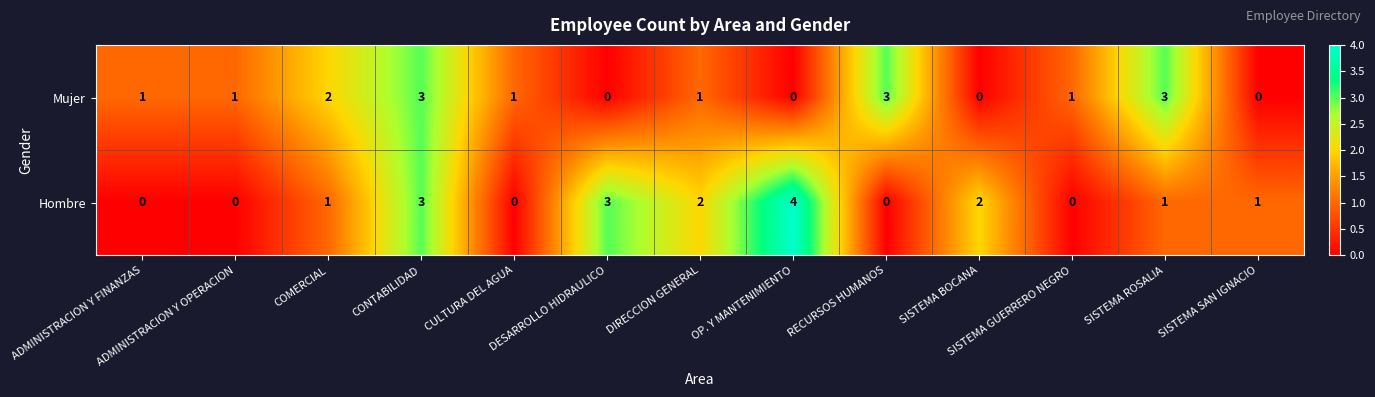

What is the maximum value shown in the chart?

4